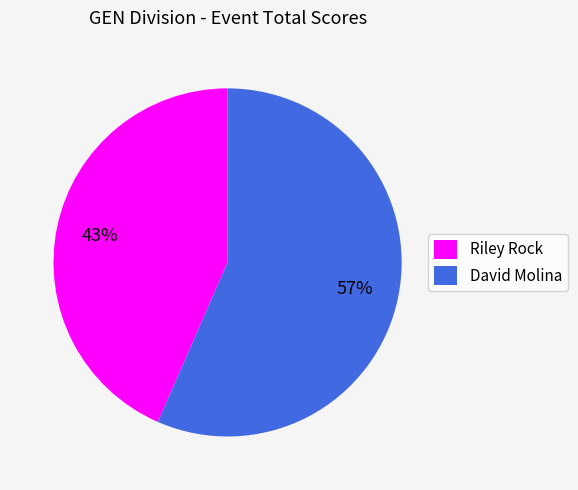

Is it true that David Molina is 57% of the pie?

True